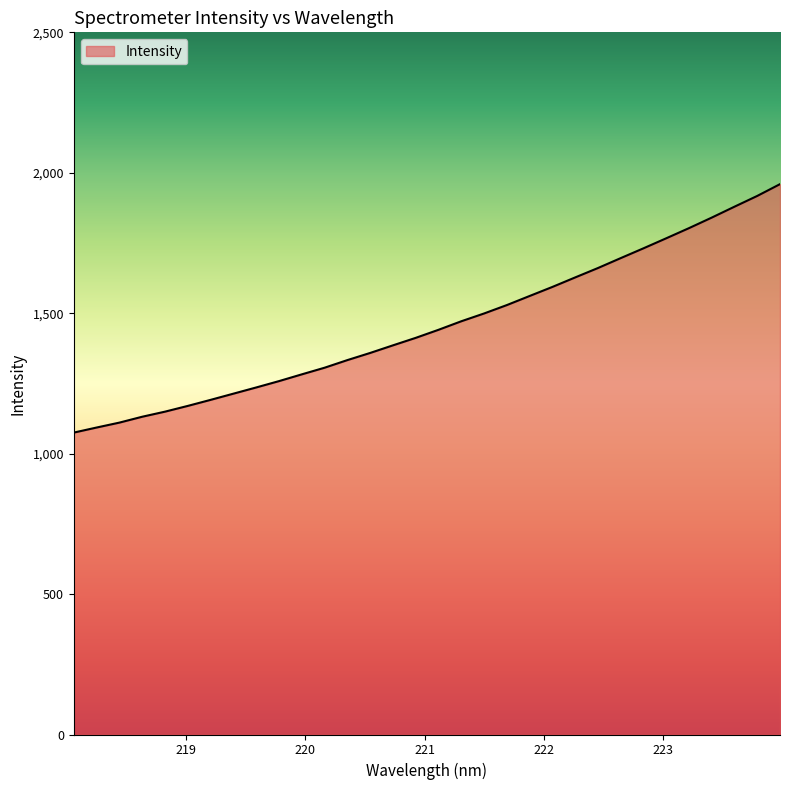

Does the chart display data point markers on the line(s)?

No